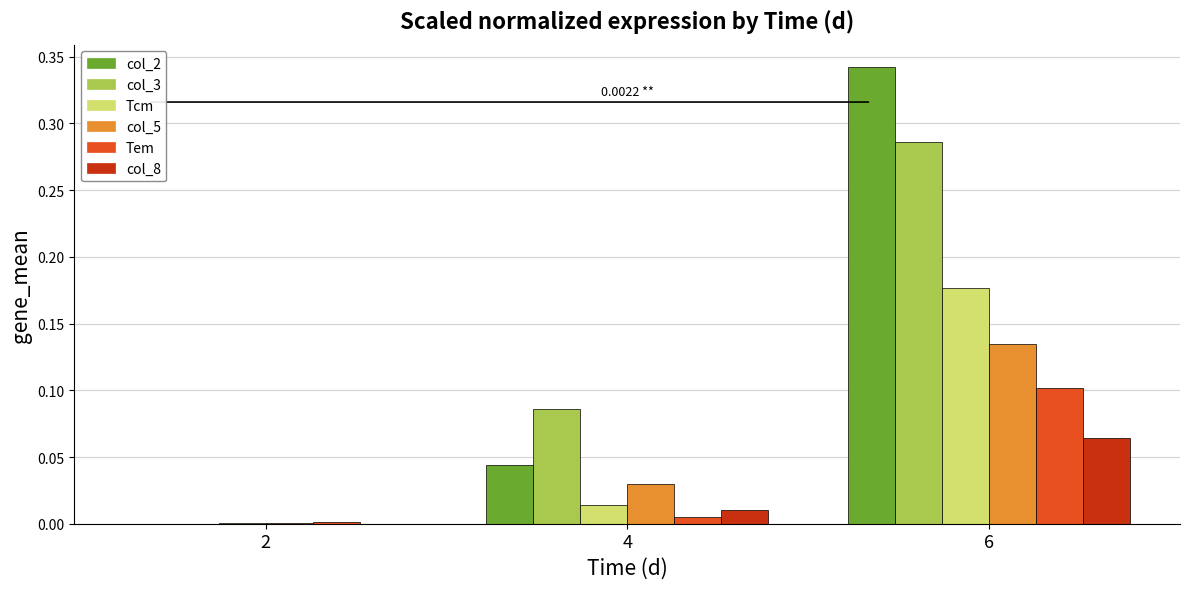

Is the value of col_8 at 4 greater than the value of col_3 at 6?

No